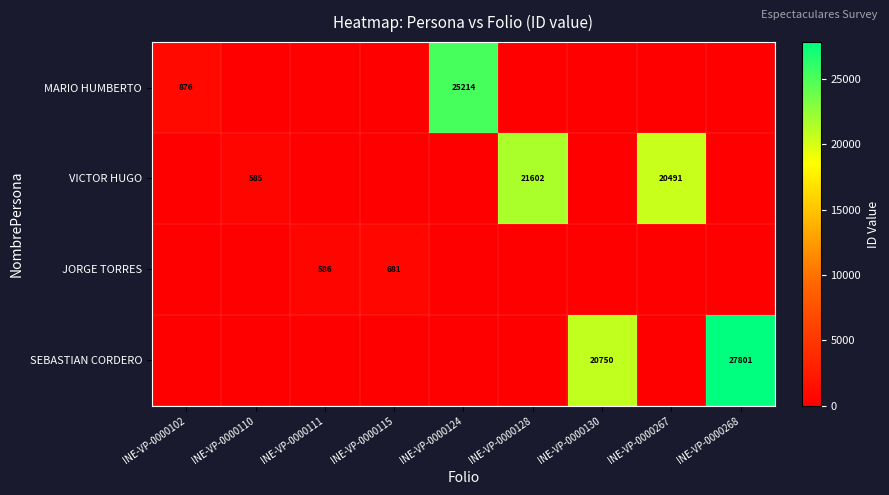

What is the difference between the MARIO HUMBERTO values at INE-VP-0000102 and INE-VP-0000124?

24338